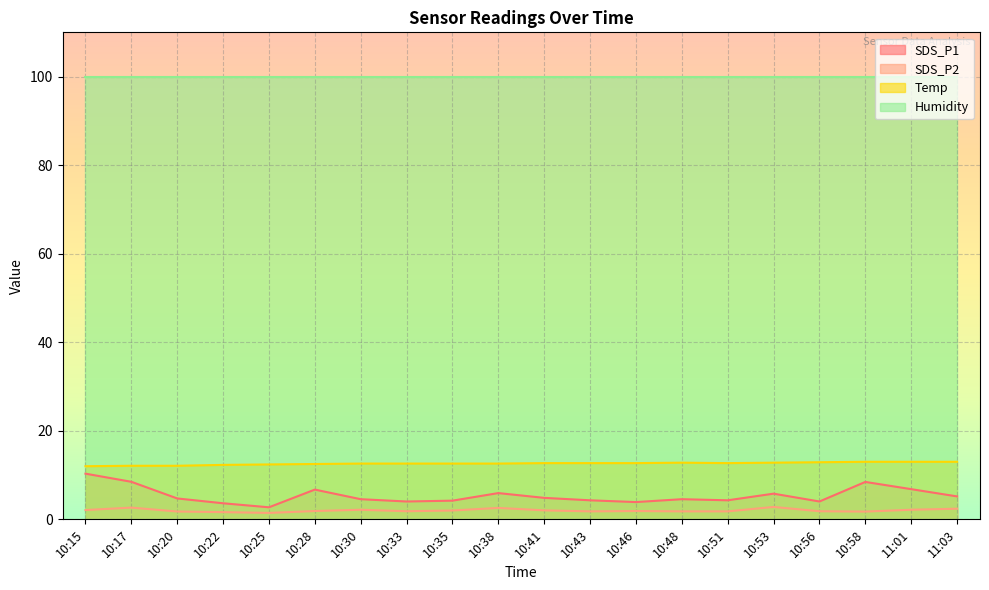

The SDS_P1 series shows 4.0 at 10:56. True or false?

True